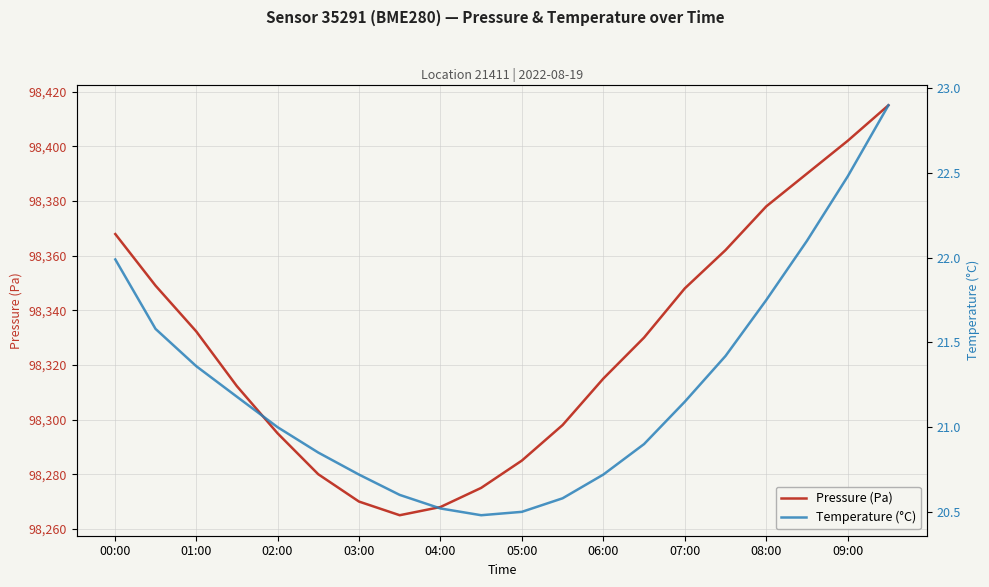

True or false: Pressure (Pa) has a value of 20232.4 at 09:00.

False